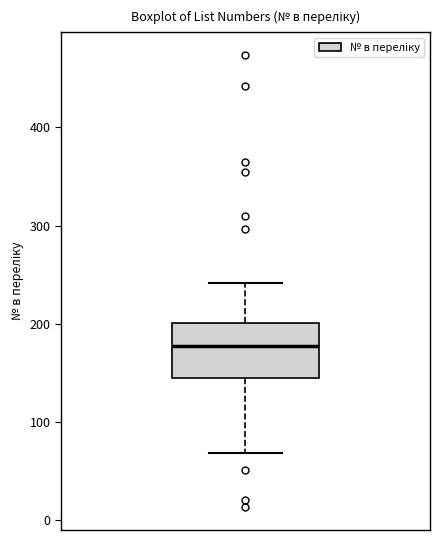

Where does the lower whisker of the box end on the y-axis? The values are not printed on the chart, so give them approximately, as read against the axis.

70